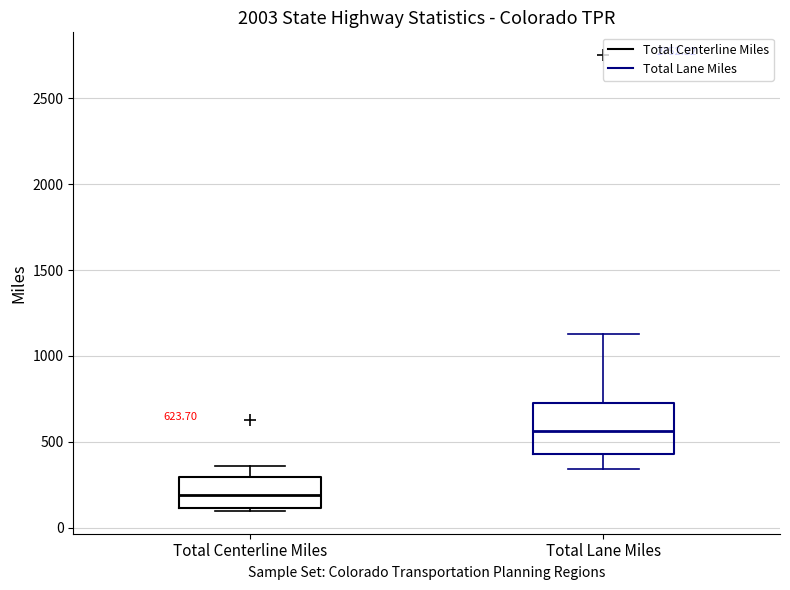

Comparing the boxes themselves (not the whiskers), which one is the tallest?

Total Lane Miles